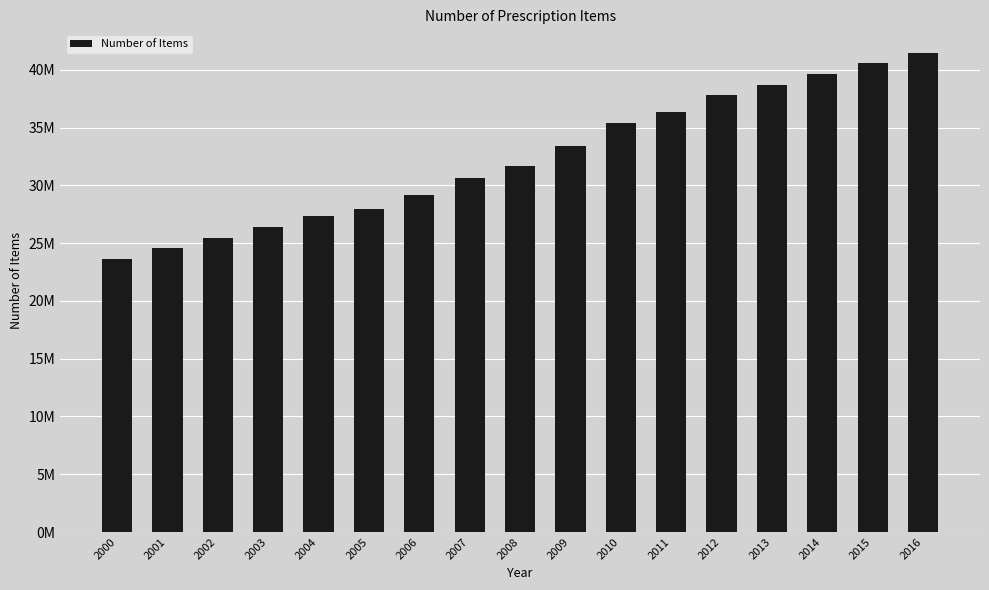

At which label is the value closest to 32551506?

2009